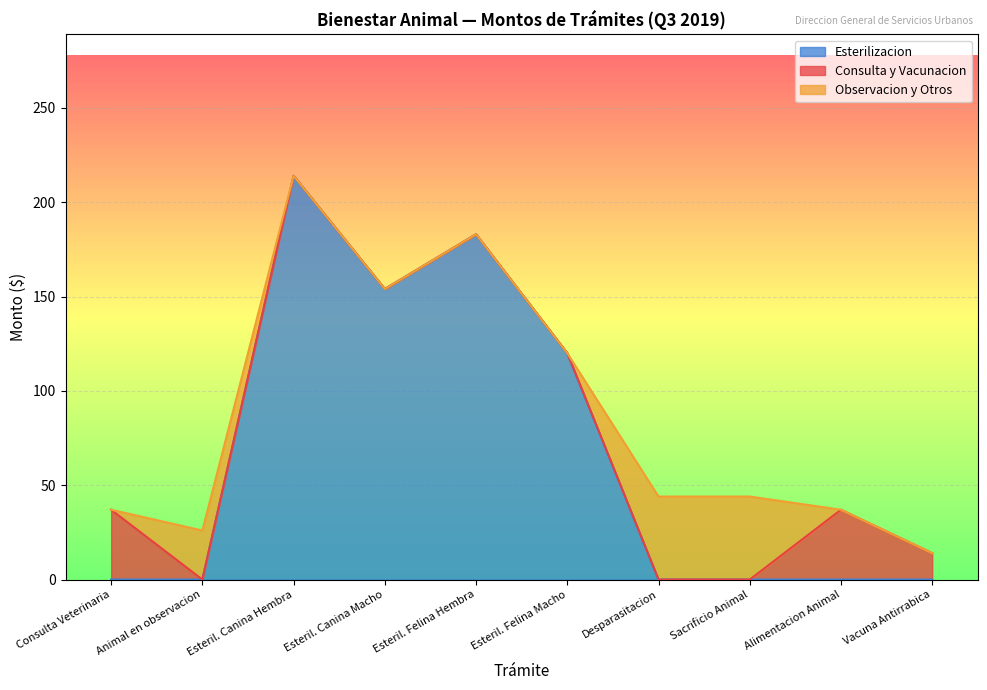

True or false: Esterilizacion Canina Macho and Consulta Veterinaria intersect in this chart.

False